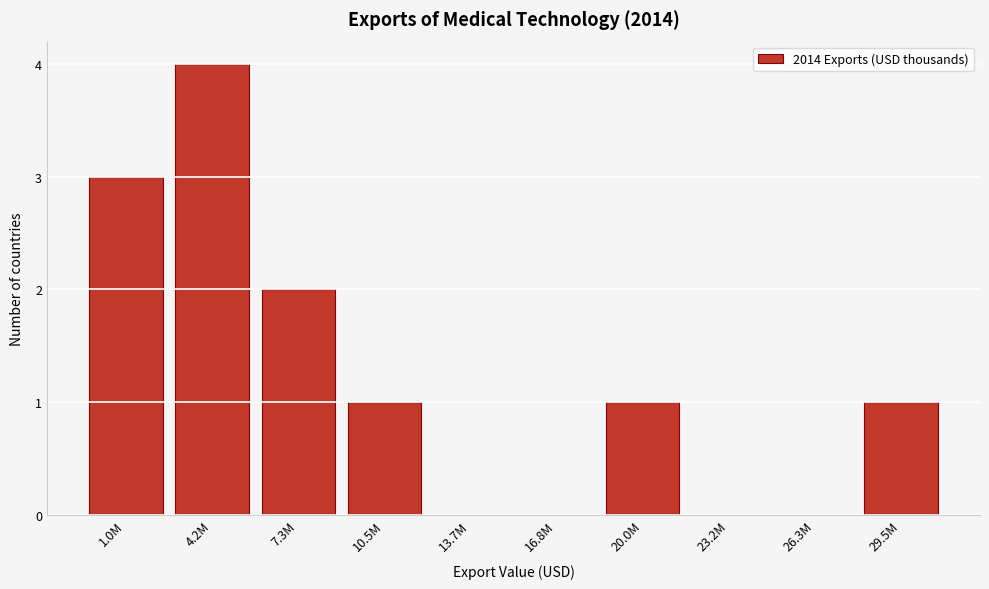

Reading right to left, what are all the values shown in this chart?

29.5M=1	26.3M=0	23.2M=0	20.0M=1	16.8M=0	13.7M=0	10.5M=1	7.3M=2	4.2M=4	1.0M=3